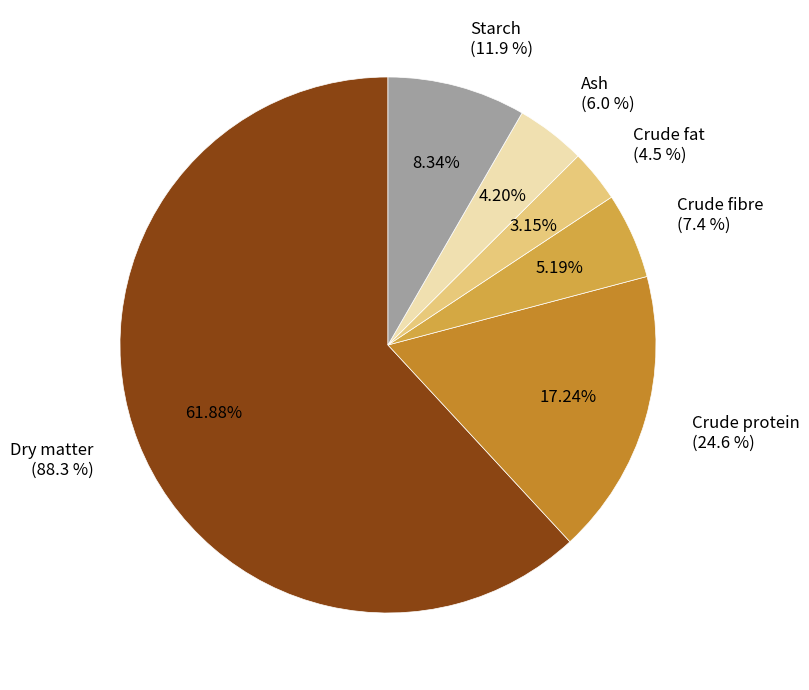

What is the ratio of the value at Crude fat % to the value at Crude protein %?

0.2